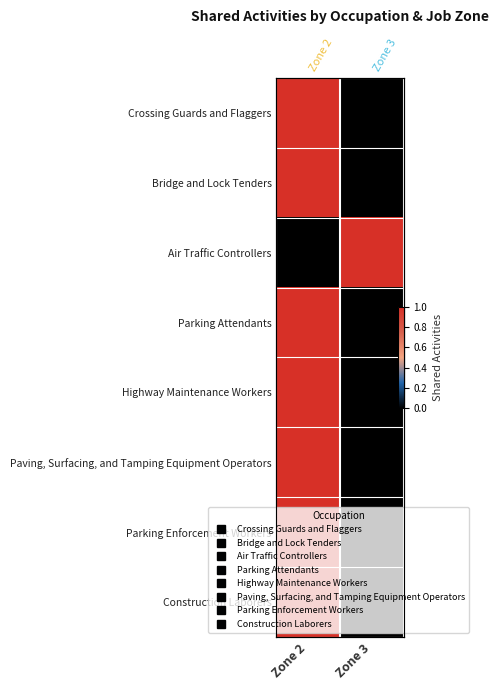

Rank the categories by Highway Maintenance Workers value from lowest to highest.

Zone 3, Zone 2